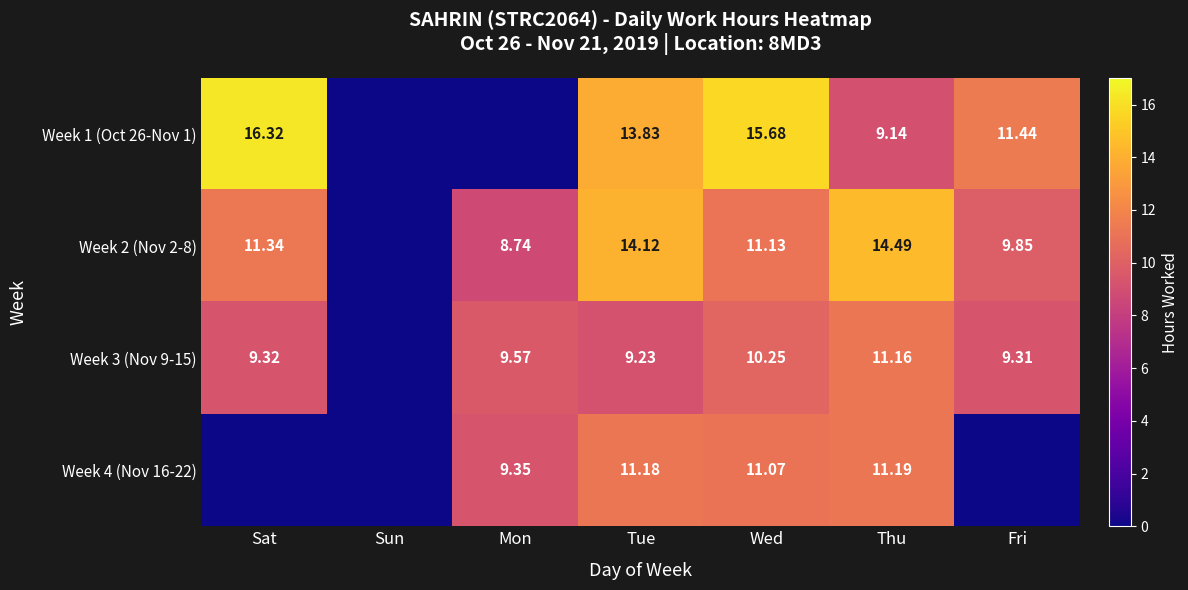

Is the value of Week 3 (Nov 9-15) at Tue greater than the value of Week 2 (Nov 2-8) at Fri?

No